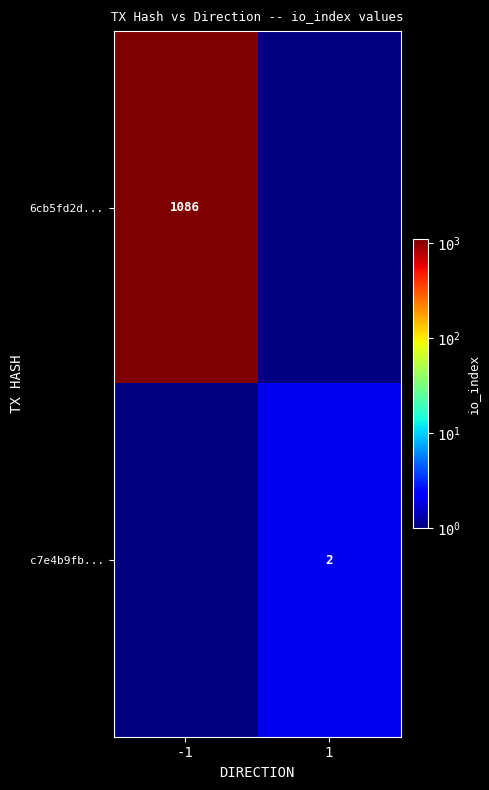

The 6cb5fd2d... series shows 690 at -1. True or false?

False